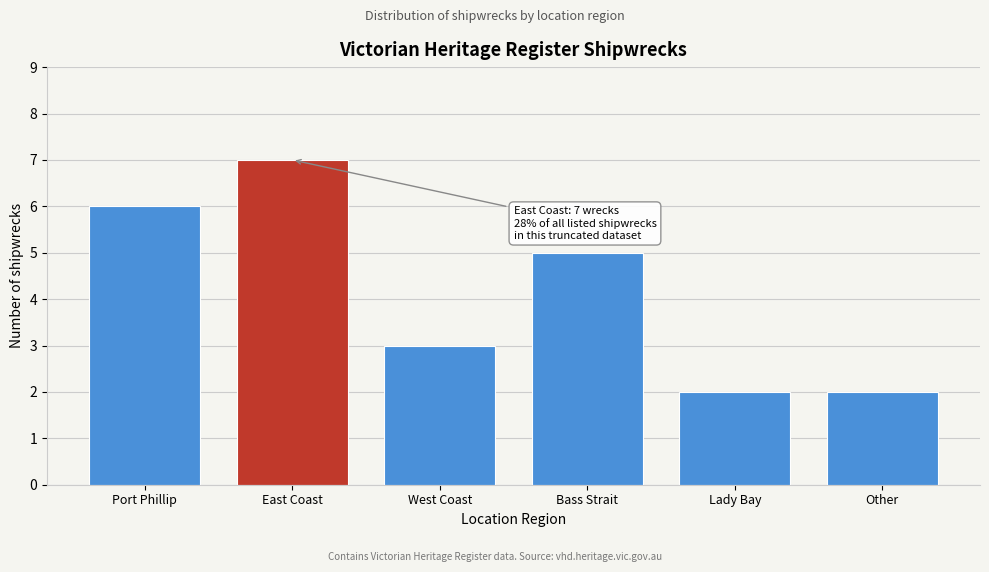

Reading left to right, list all the values displayed in this chart.

Port Phillip=6	East Coast=7	West Coast=3	Bass Strait=5	Lady Bay=2	Other=2